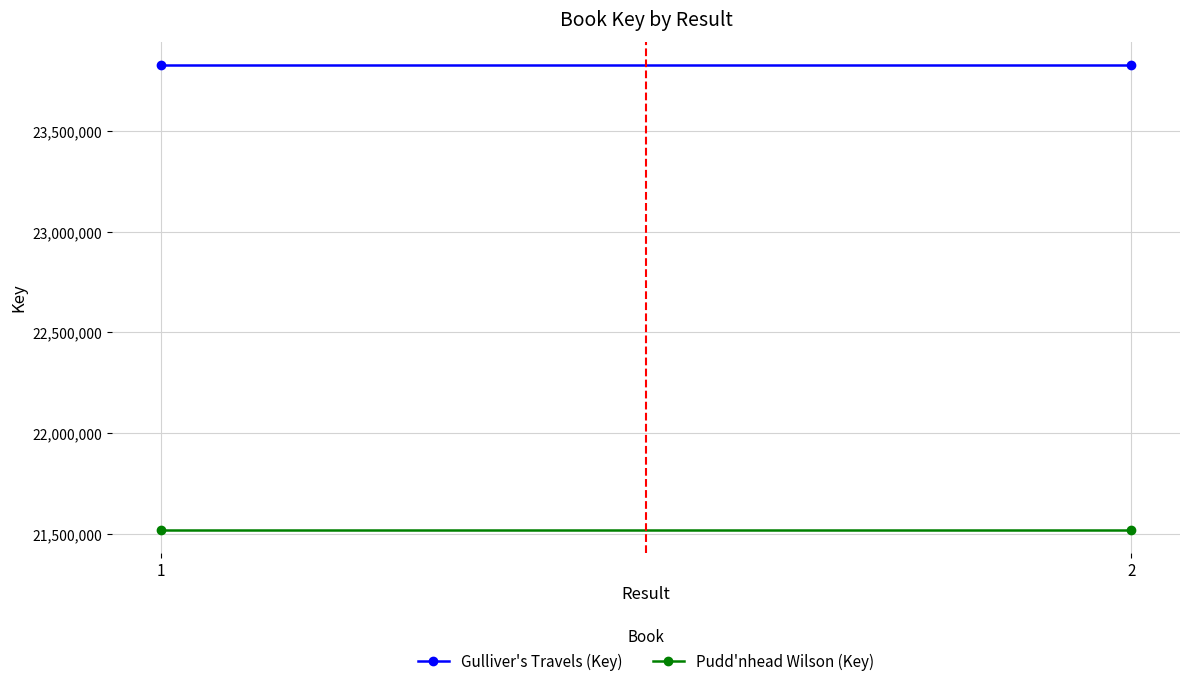

Is the value of Gulliver's Travels (Key) at 1 greater than the value of Pudd'nhead Wilson (Key) at 2?

Yes